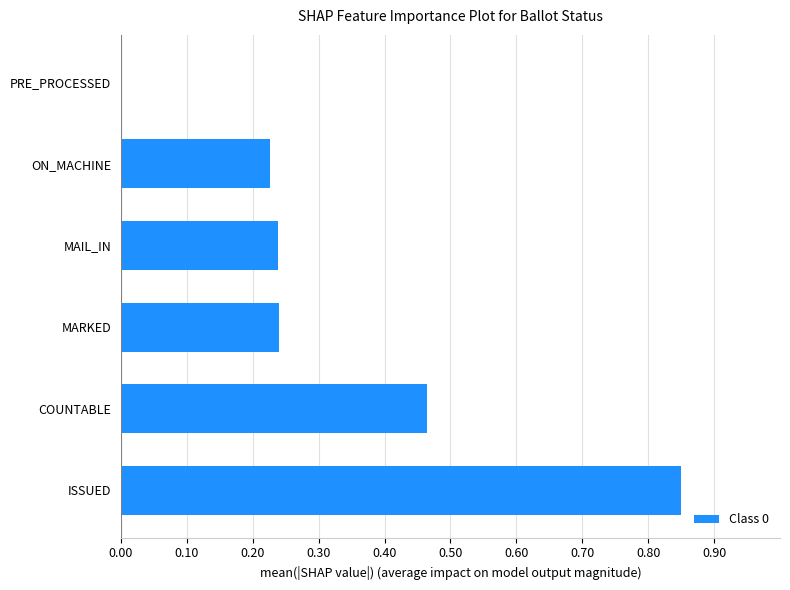

What is the sum of all values?

2.0